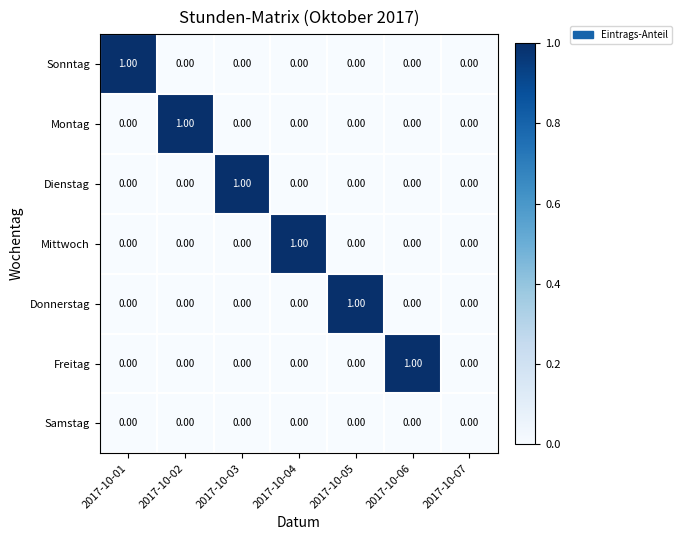

Is the value of Mittwoch at 2017-10-03 greater than the value of Donnerstag at 2017-10-05?

No